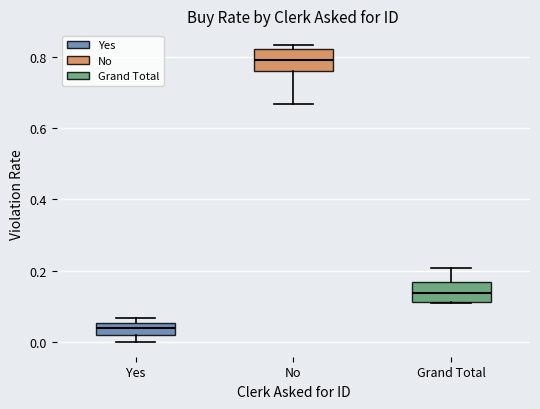

Reading left to right, read every box against the y-axis: the position of its median line, the range the box covers, and the ends of its whiskers. The values are not printed on the chart, so give them approximately, as read against the axis.

Yes: median 0.04, box 0.02 to 0.06, whiskers 0.00 to 0.06 (just above the box's upper edge)
No: median 0.80, box 0.76 to 0.82, whiskers 0.66 to 0.84
Grand Total: median 0.14, box 0.12 to 0.16, whiskers 0.12 to 0.20